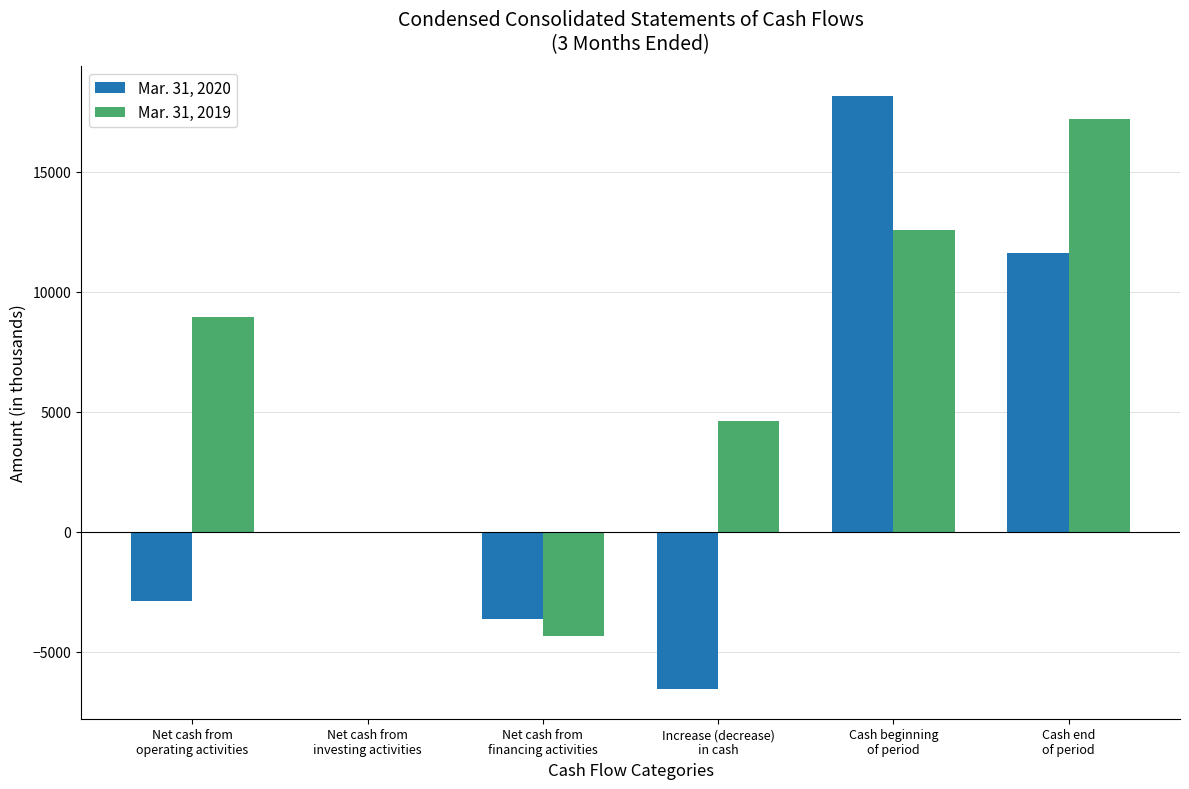

How many data points does each series have?

6